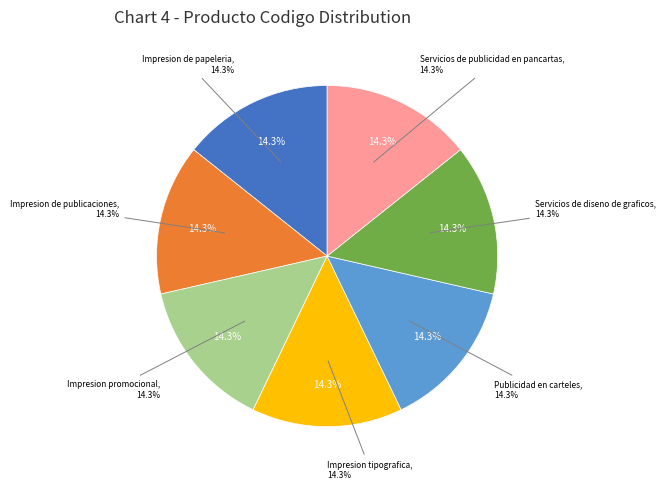

Is the sum of Servicios de diseno de graficos and Publicidad en carteles greater than half?

No